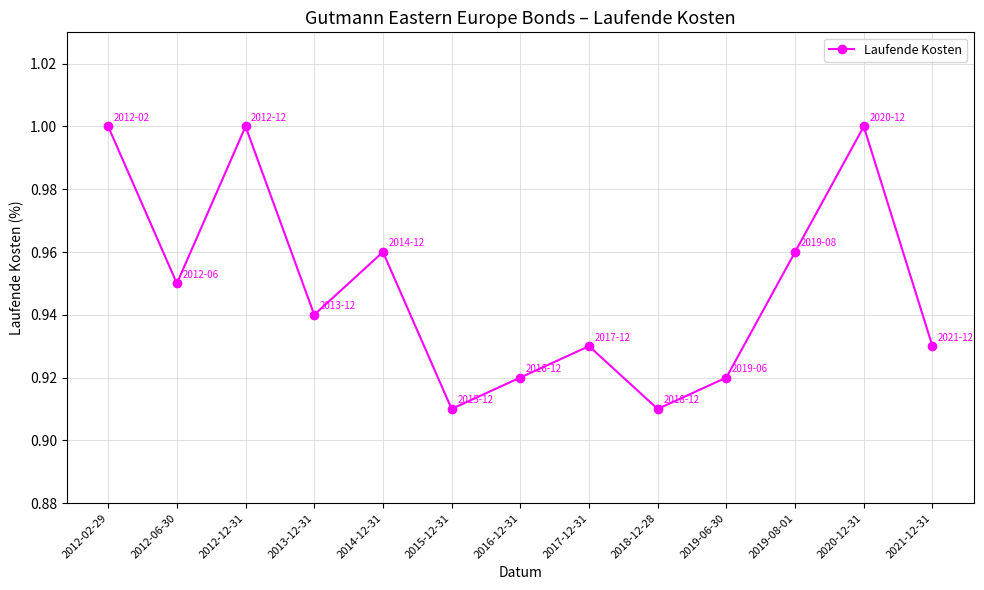

The value at 2020-12-31 is 1.0. True or false?

True